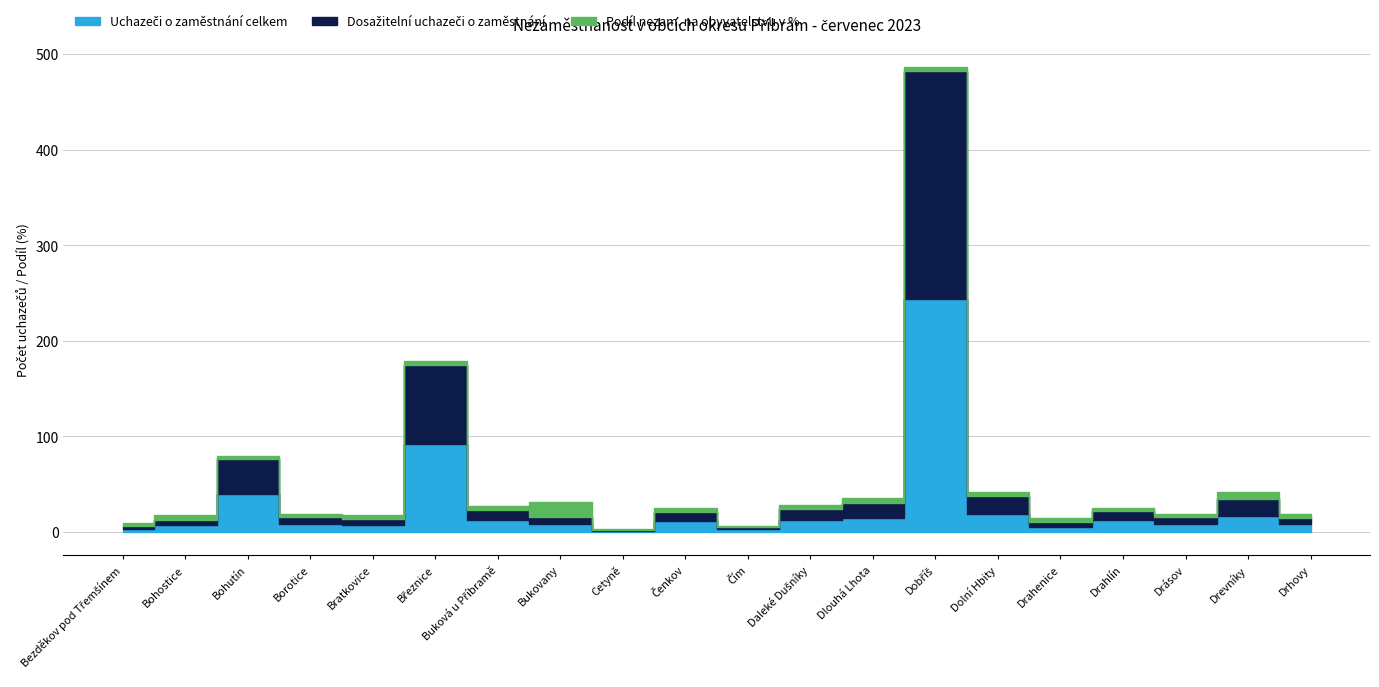

What is the minimum value shown in the chart?

0.9